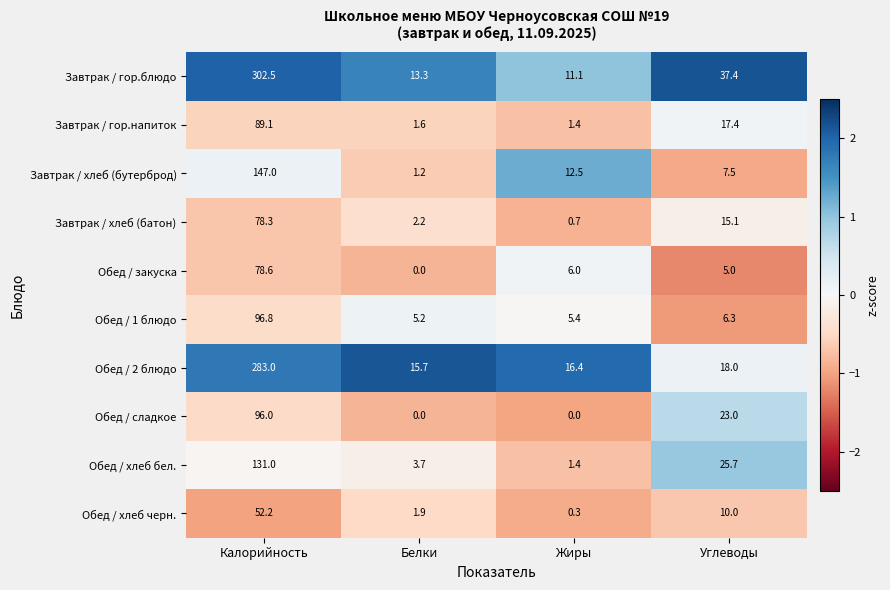

Is it true that Обед / закуска equals 9.7 at Жиры?

False